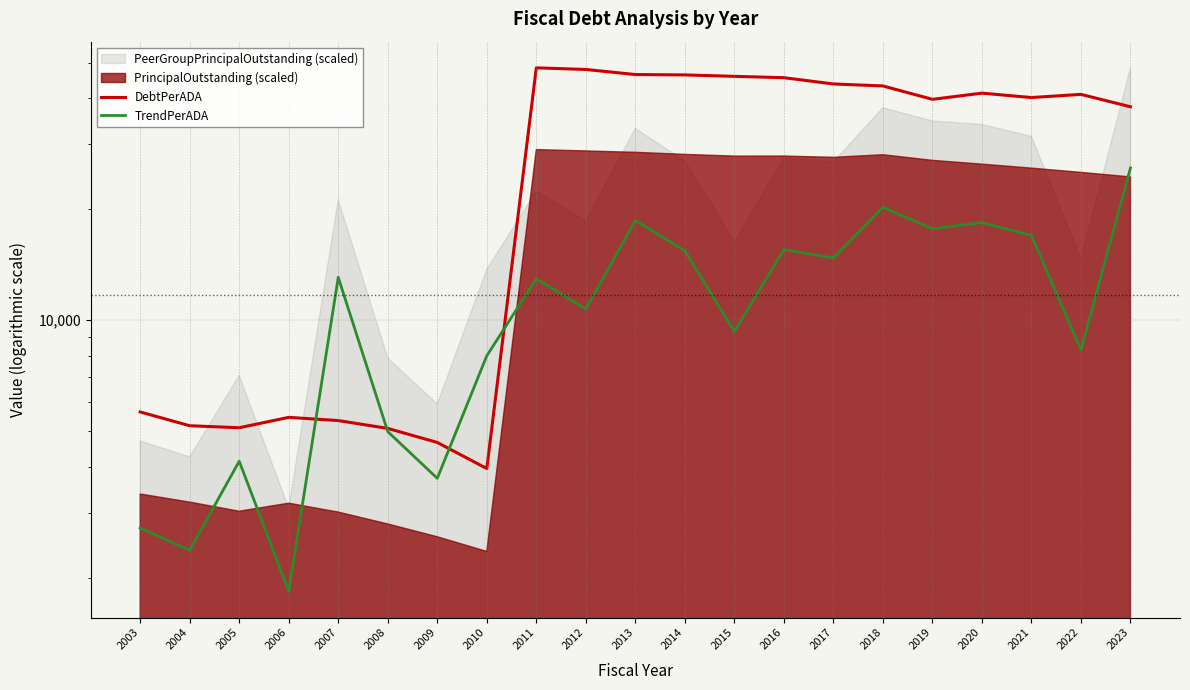

Reading right to left, transcribe all the data shown in this chart.

DebtPerADA: 37967.1	41031.5	40225.0	41347.0	39777.5	43248.8	43786.3	45536.6	45923.3	46332.8	46444.5	47938.8	48428.8	3959.9	4659.9	5087.7	5343.5	5451.2	5108.9	5173.6	5638.5
TrendPerADA: 25906.9	8305.7	16986.5	18416.0	17709.9	20260.2	14758.5	15557.9	9312.4	15437.2	18659.2	10721.4	12963.2	8010.6	3724.3	4986.8	13075.5	1838.0	4144.5	2374.9	2730.3